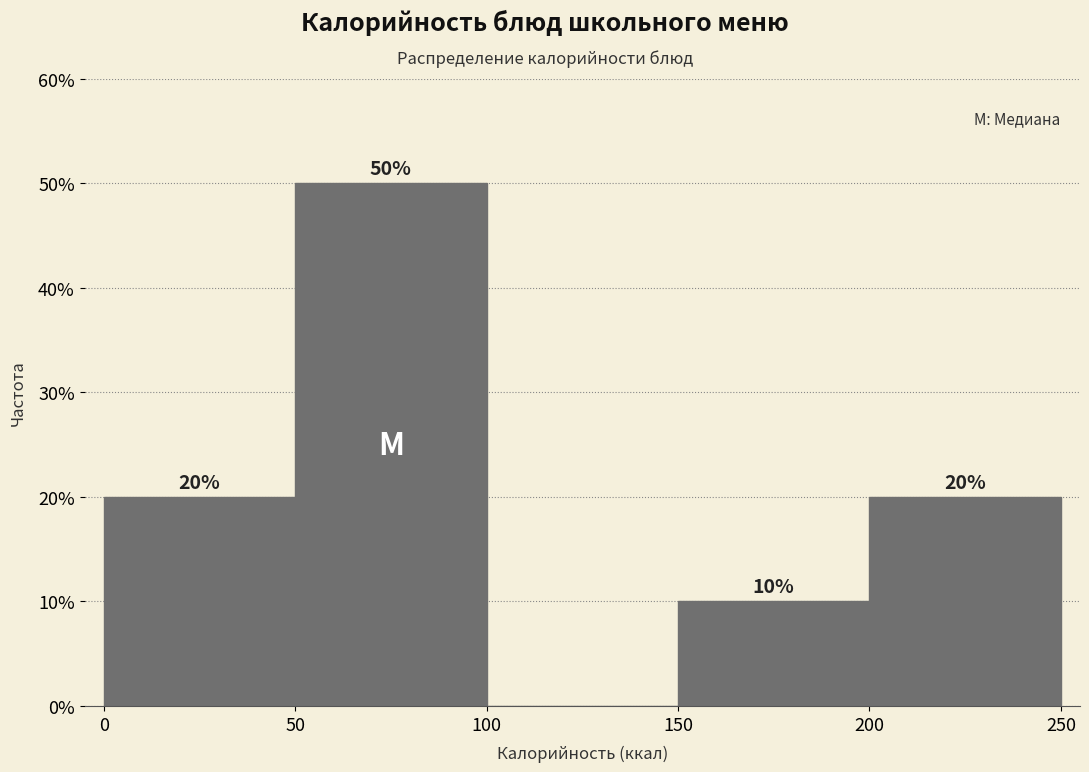

Which range on the x-axis has the tallest bar?

50 to 100